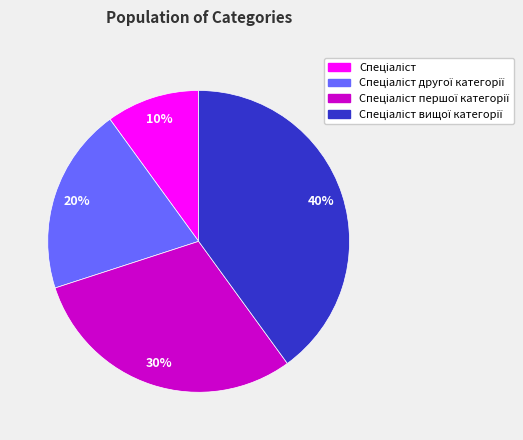

Is there any slice that represents more than half of the pie?

No